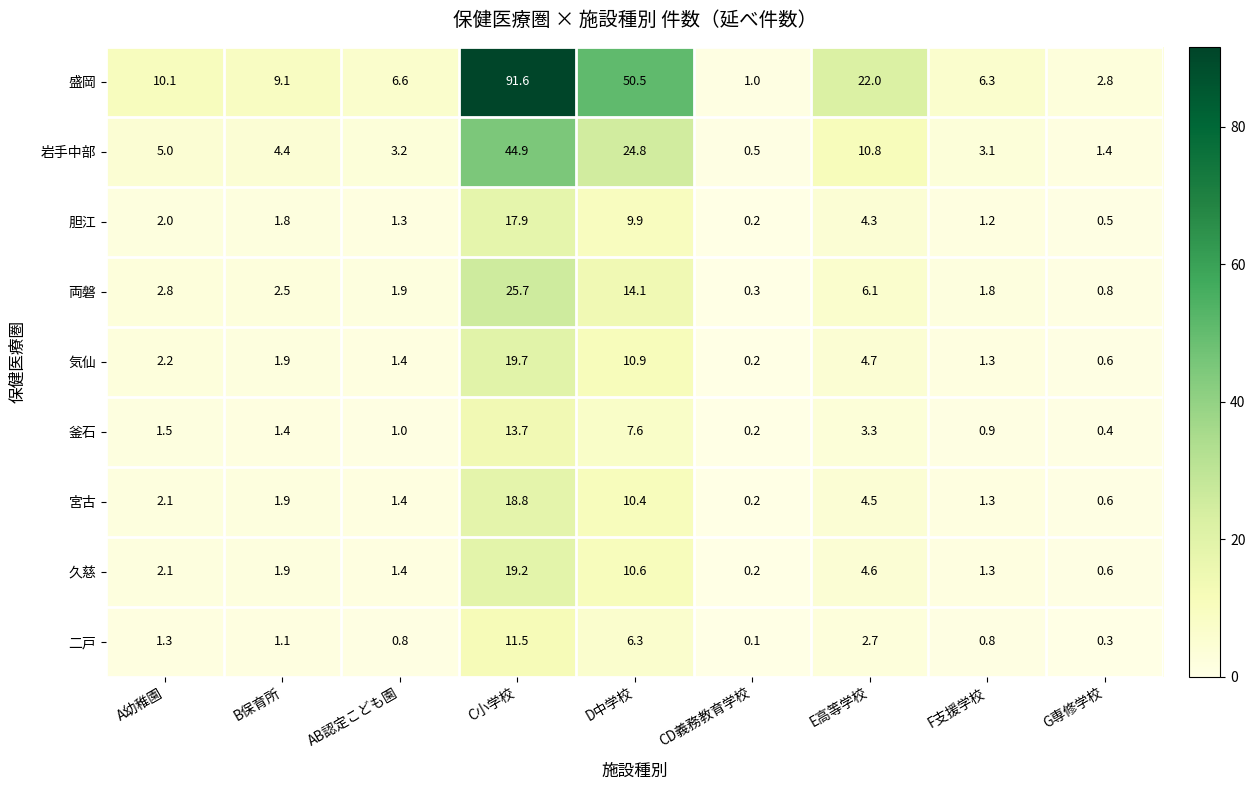

At which label does 盛岡 first exceed 9?

A幼稚園